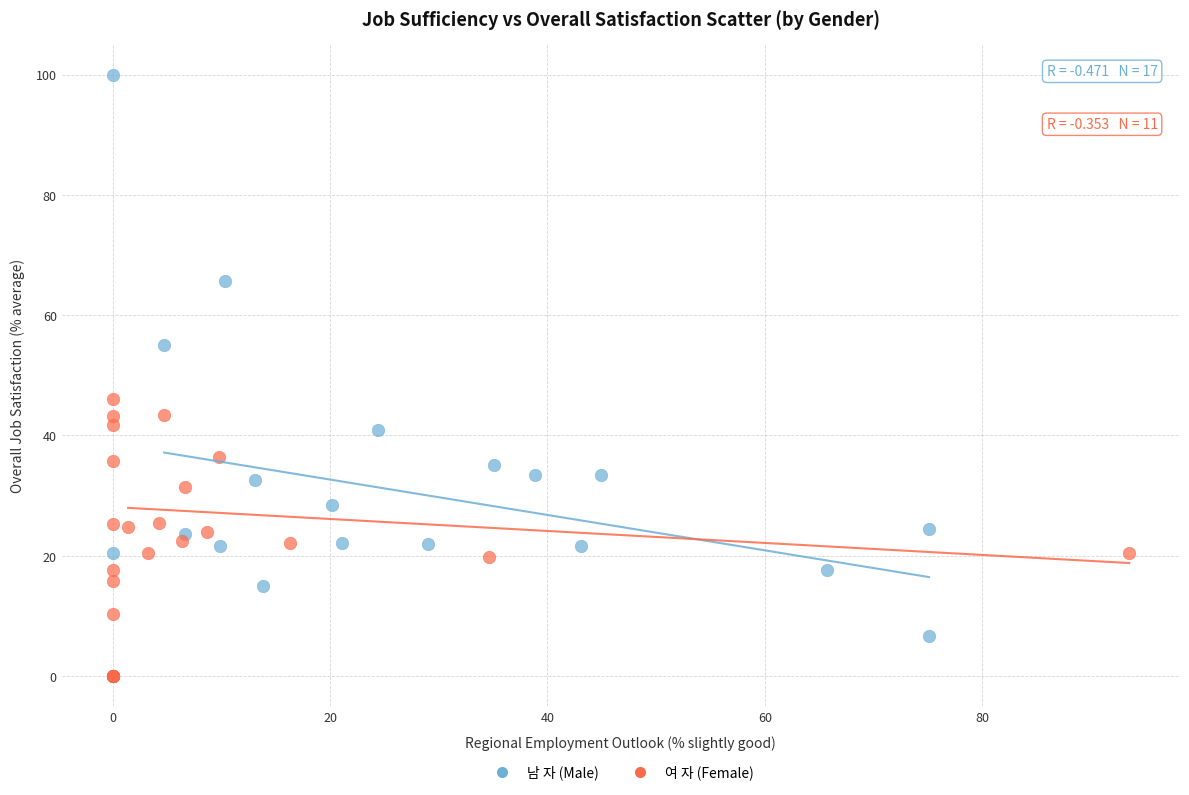

What are all the series names shown in the legend?

남 자 (Male), 여 자 (Female)